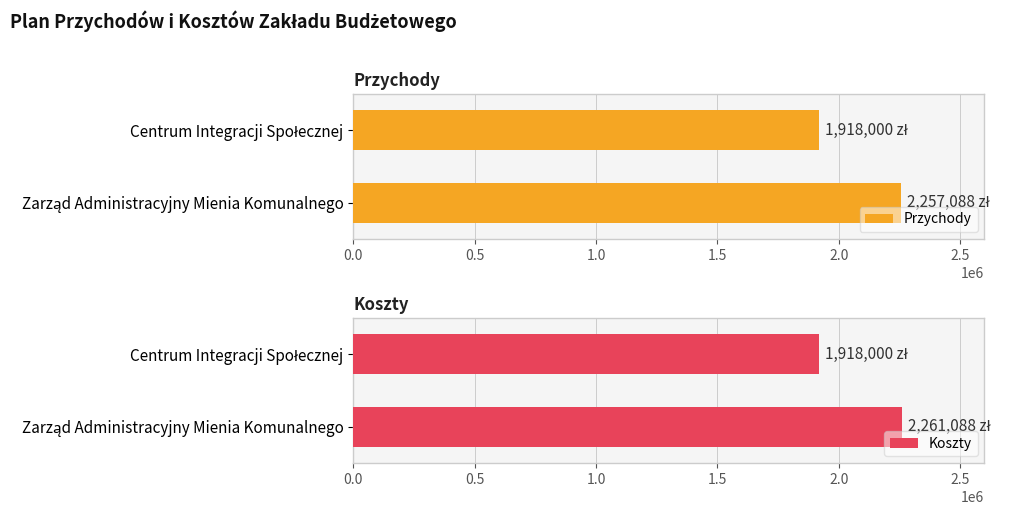

What is the average value of the Przychody series?

2087543.8